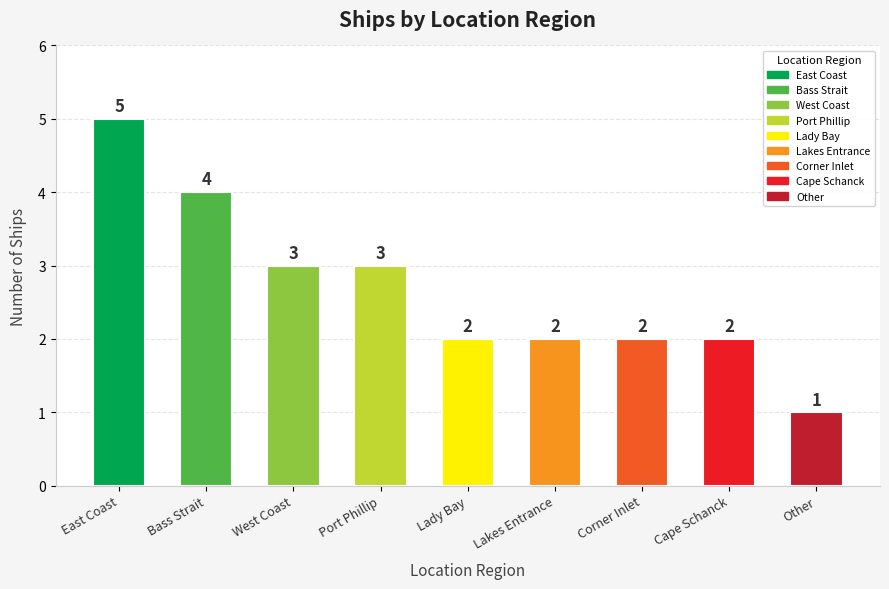

What is the change in value from West Coast to Lady Bay?

-1